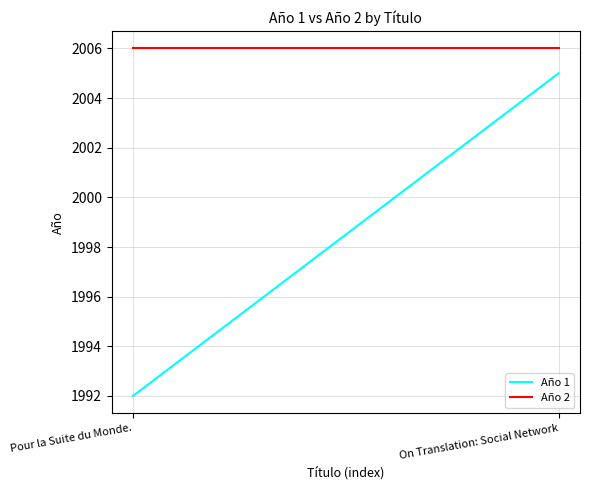

Count the number of data series in this chart.

2